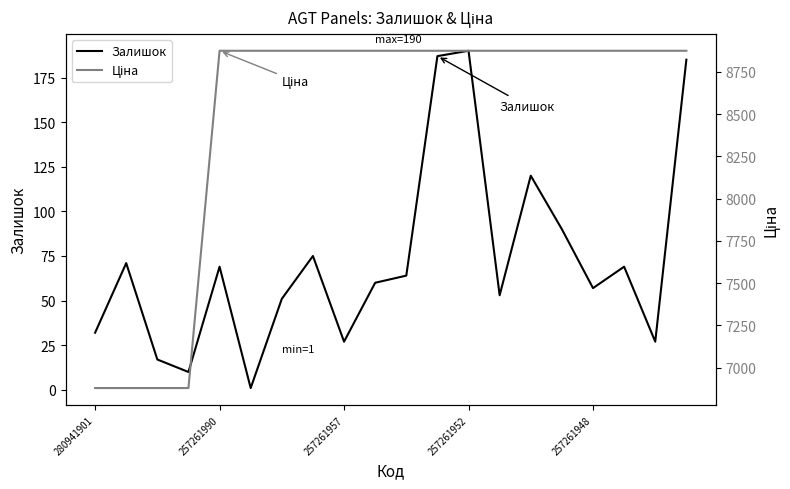

Which series changed the most between 6 and 9?

Залишок